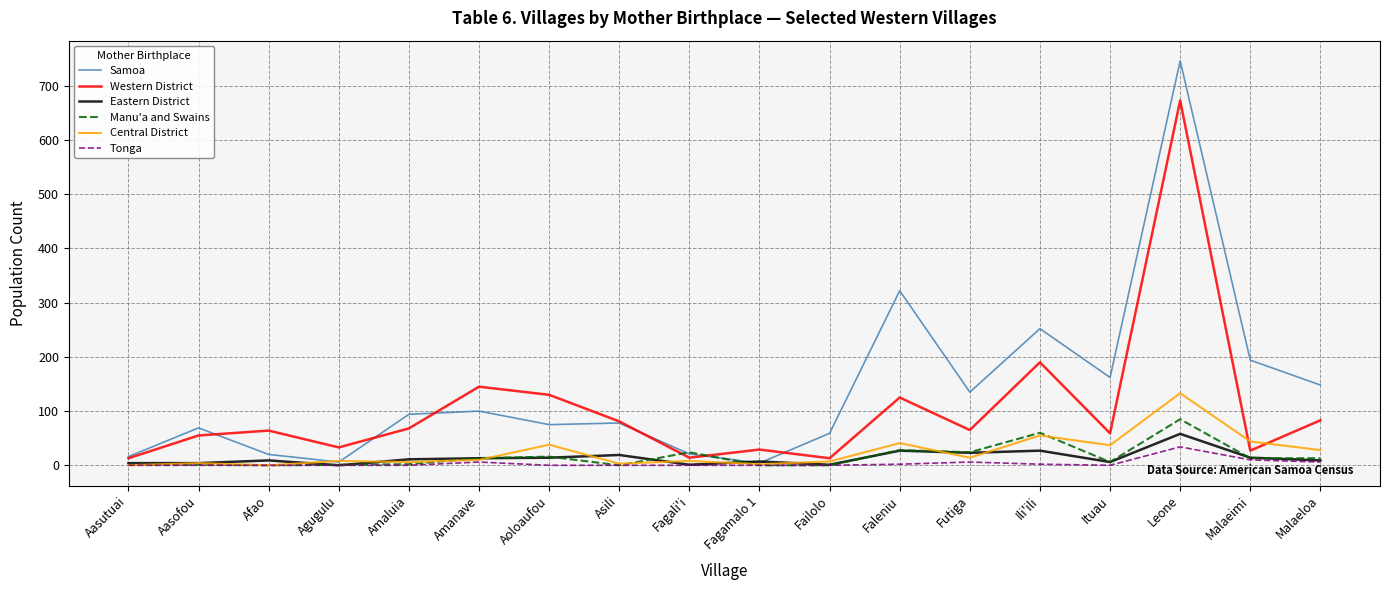

Is it true that Samoa equals 100 at Amanave?

True